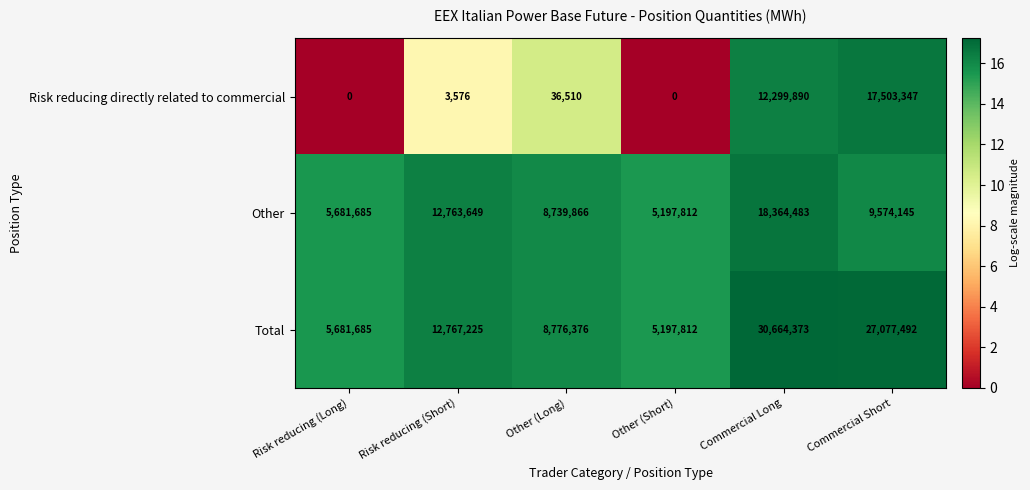

What is the sum of the Other values at Other (Long) and Commercial Short?

18314011